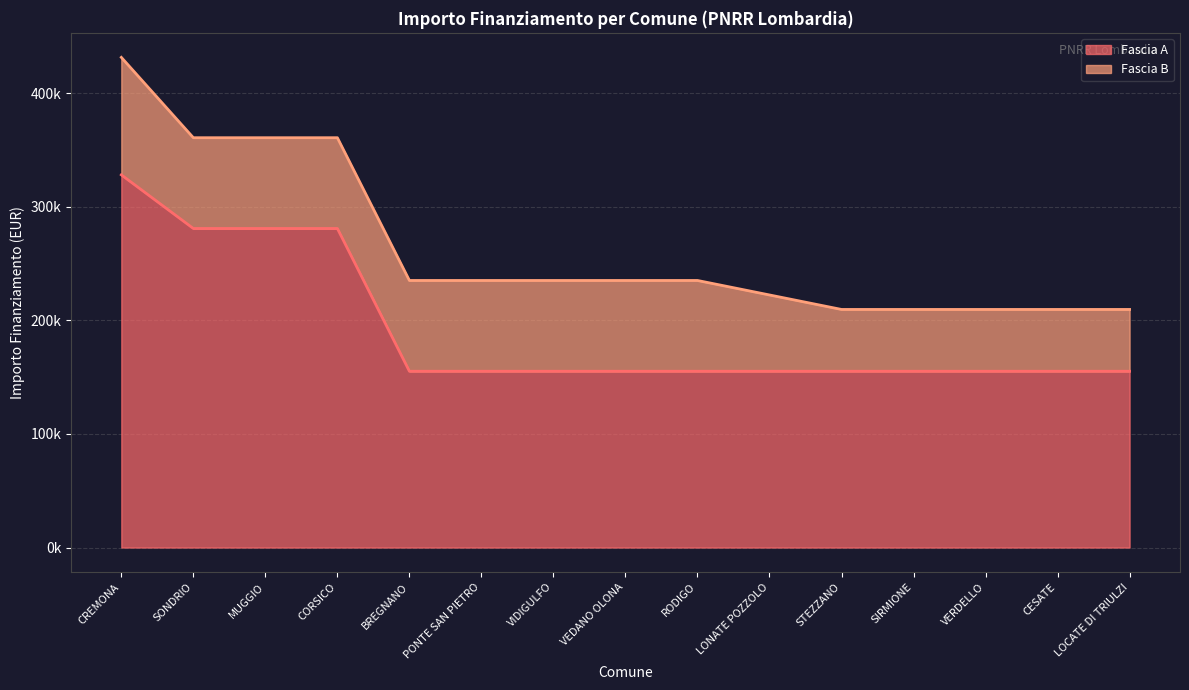

How many values exceed 155234?

4